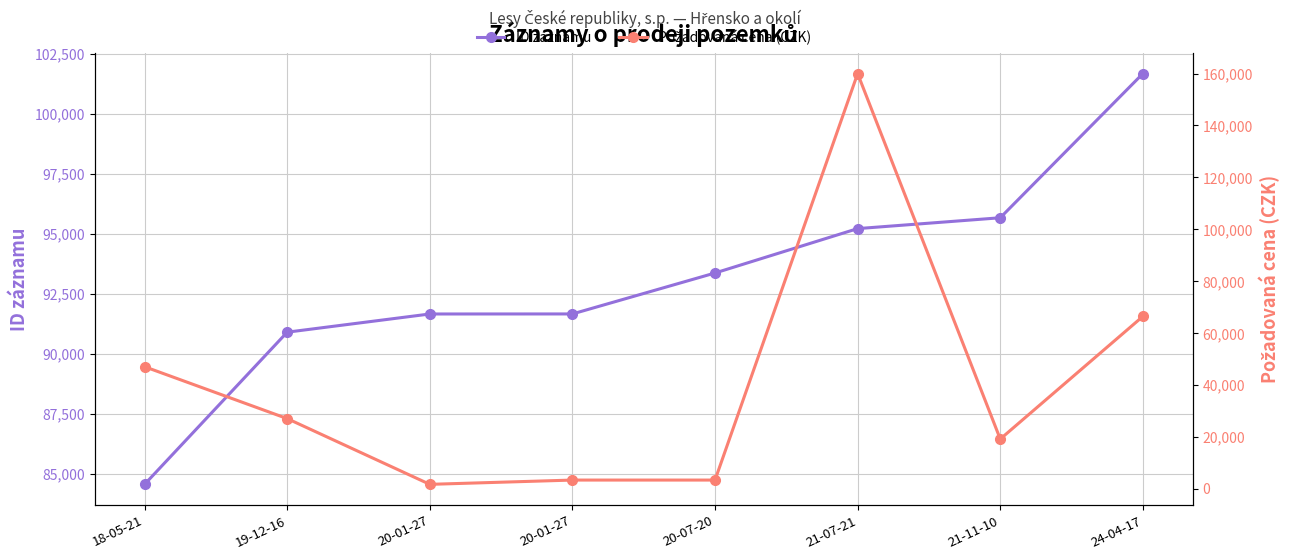

What is the label of the 7th point from the left?

21-11-10